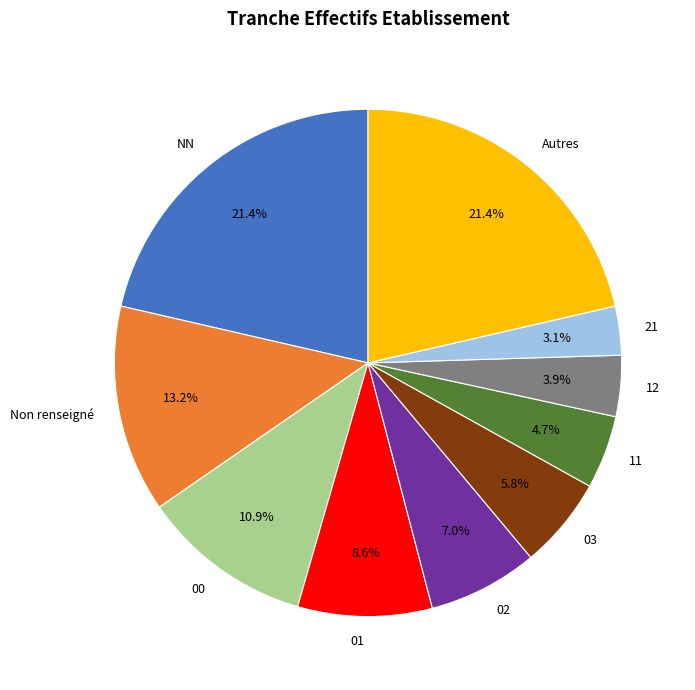

Combined, do 00 and 01 account for over 50%?

No